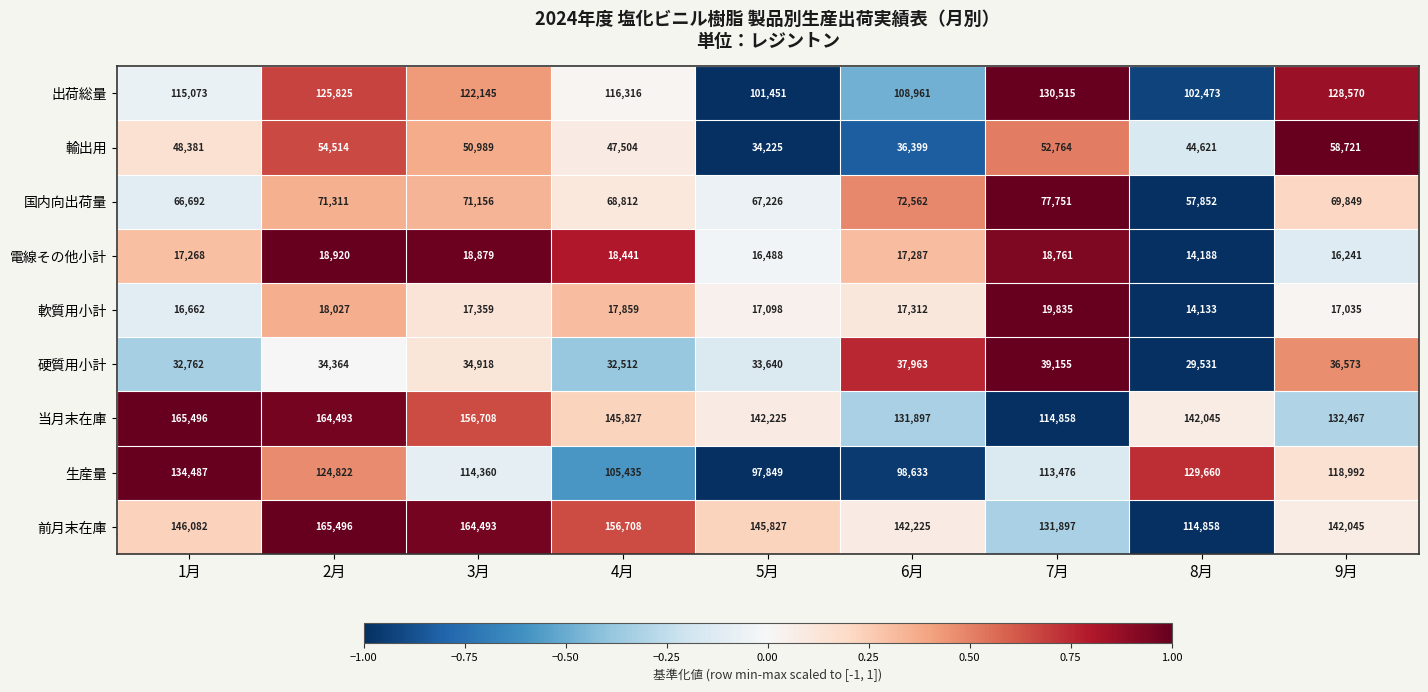

At which category is the sum across all series the highest?

2月